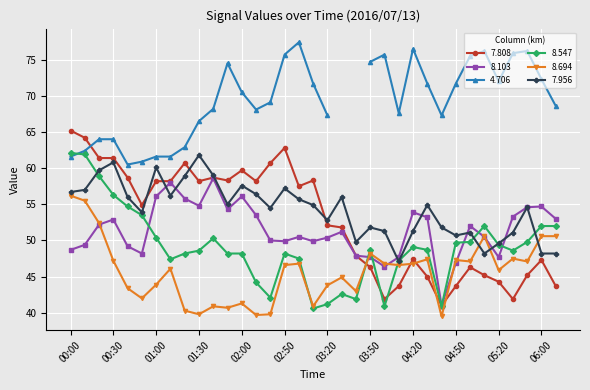

True or false: 8.694 has more than 0 points higher than both neighbors.

True